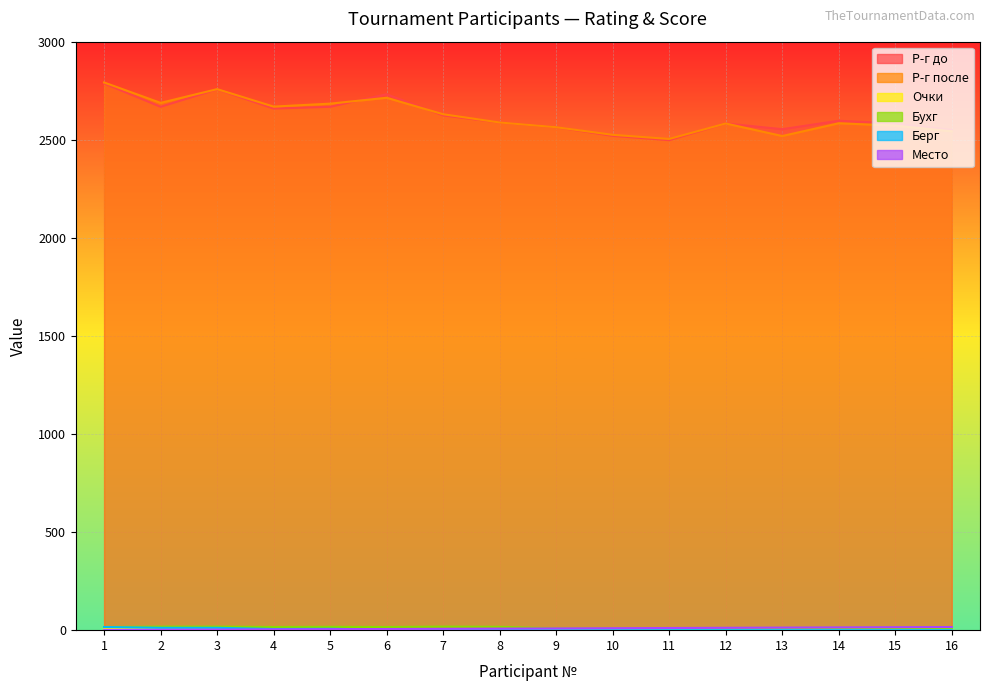

True or false: Очки and Бухг intersect in this chart.

False